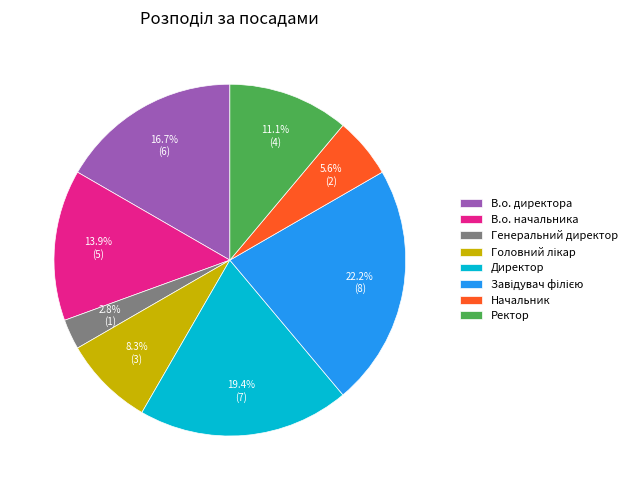

Which slice is the smallest?

Генеральний директор